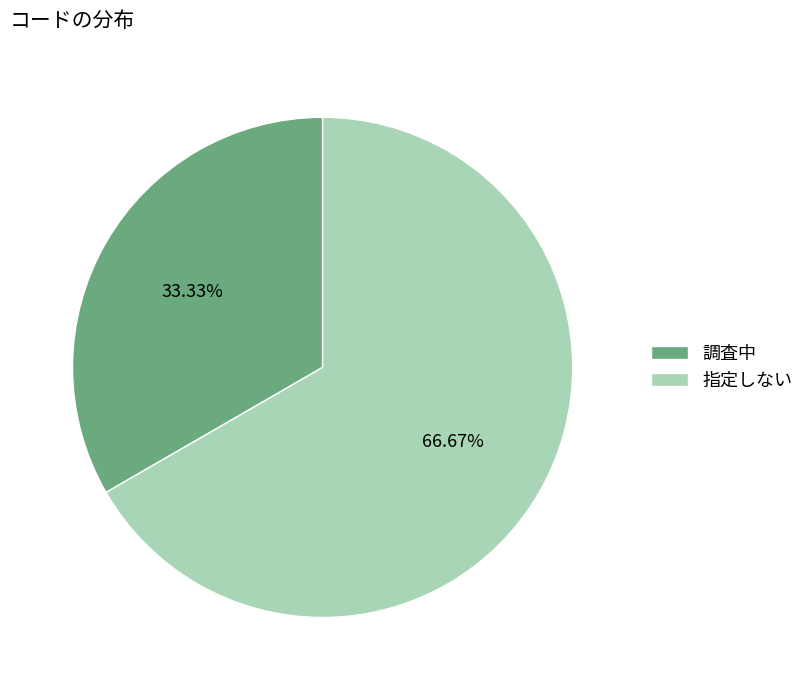

What is the smallest slice in the pie chart?

調査中